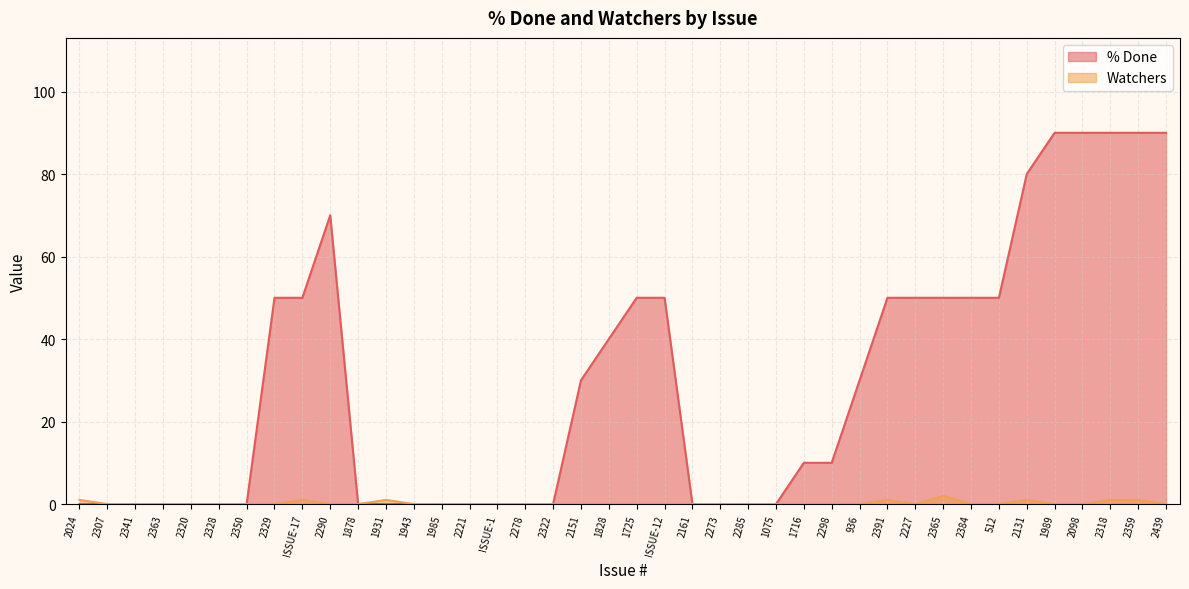

What is the approximate value of % Done at 2329, to the nearest 5?

50